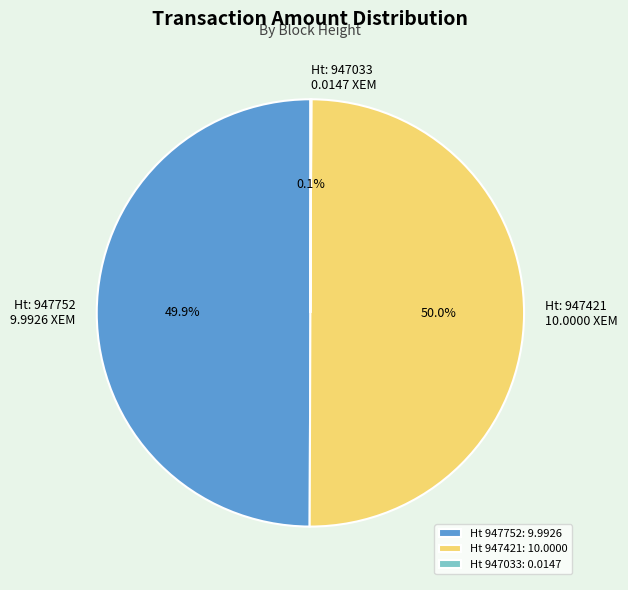

What portion of the pie excludes Ht 947421: 10.0000?

50.0%